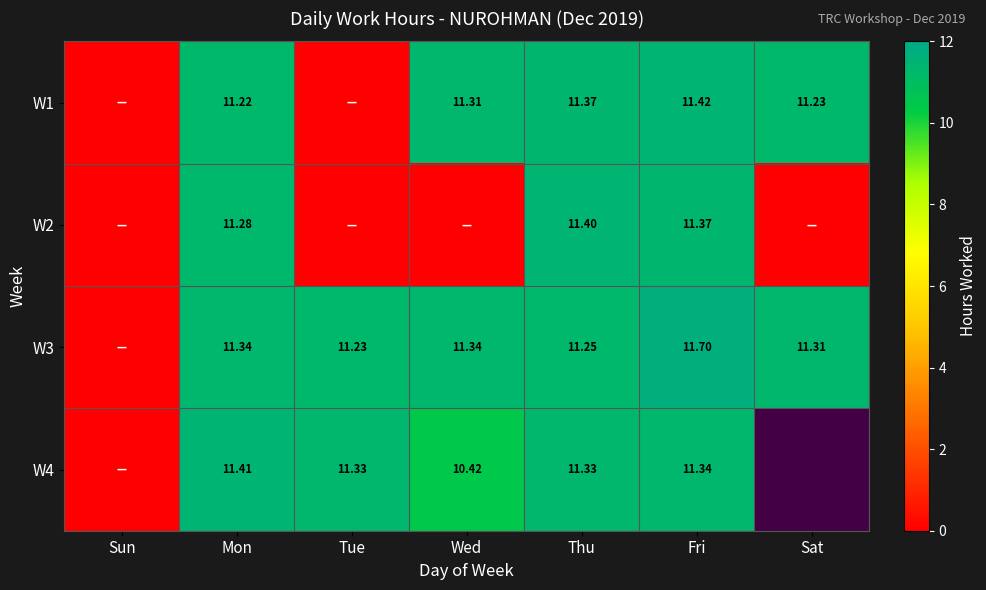

At which label does W1 first exceed 11?

Mon